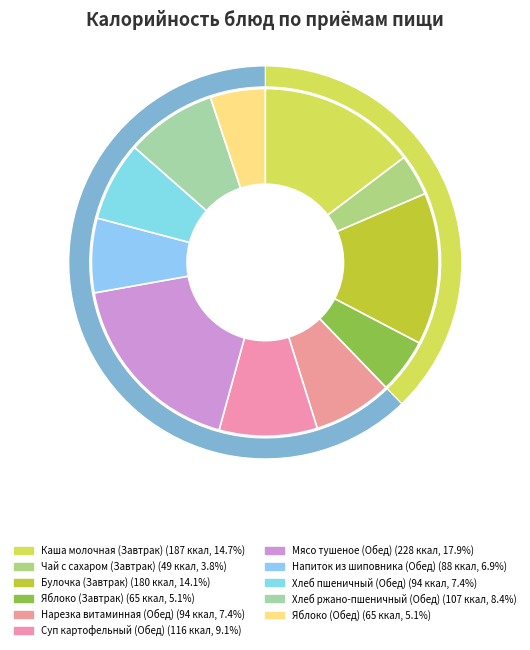

How many segments does this pie chart have?

11